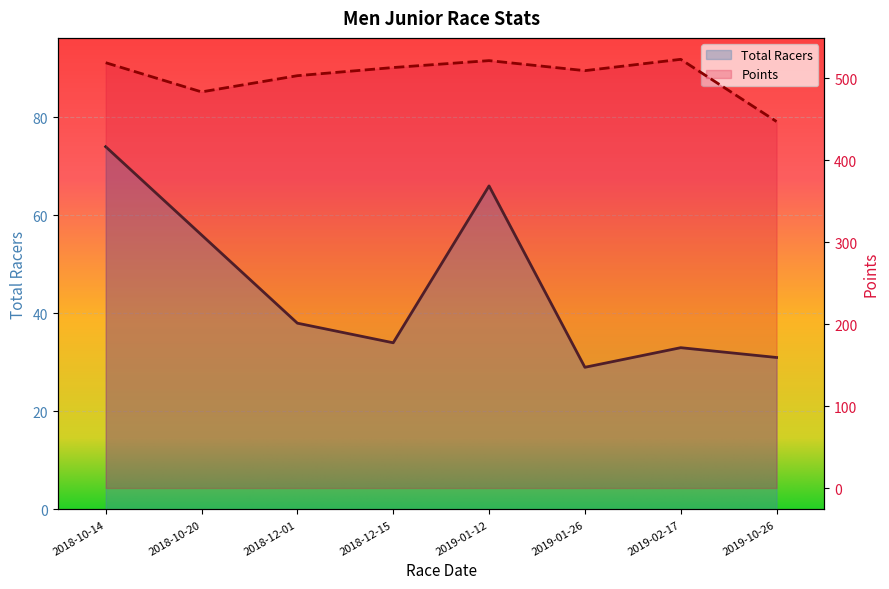

At which category does Points reach its first local valley?

2018-10-20